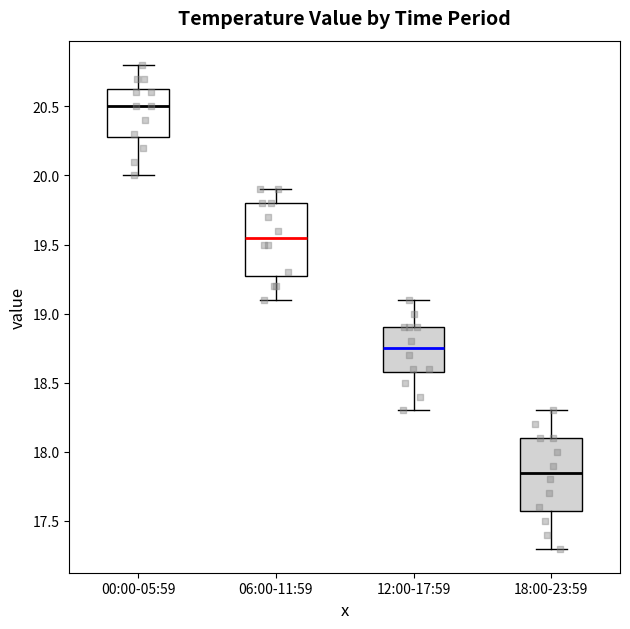

Which box has the highest median line?

00:00-05:59